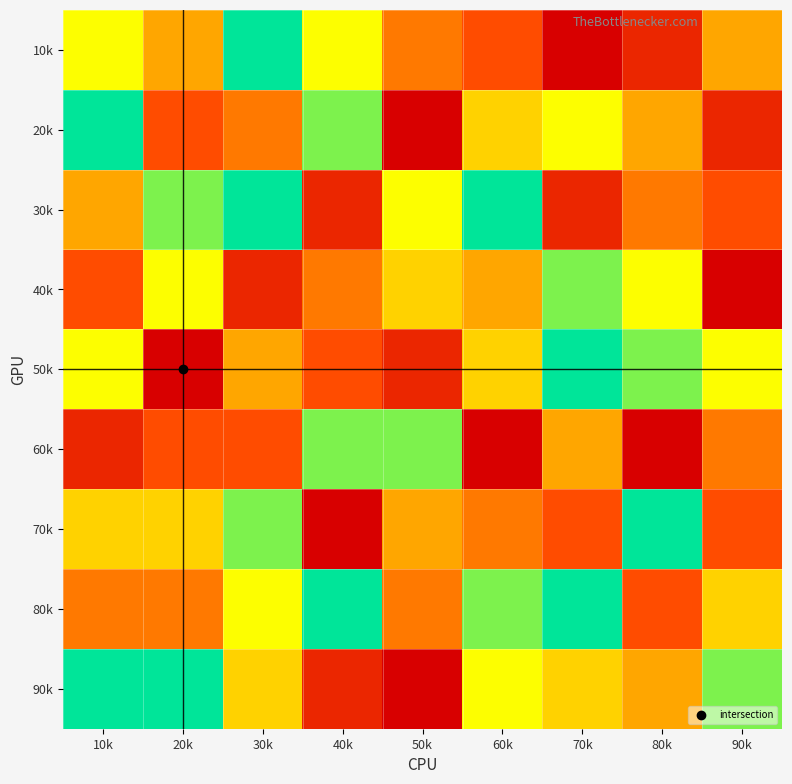

How many categories are shown in the chart?

9